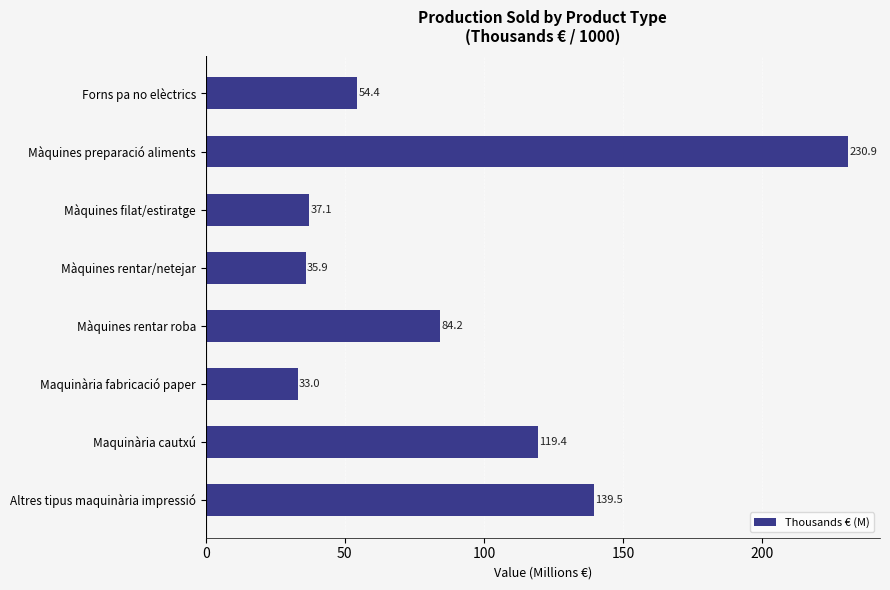

What is the change in value from Maquinària cautxú to Màquines rentar roba?

-35.2